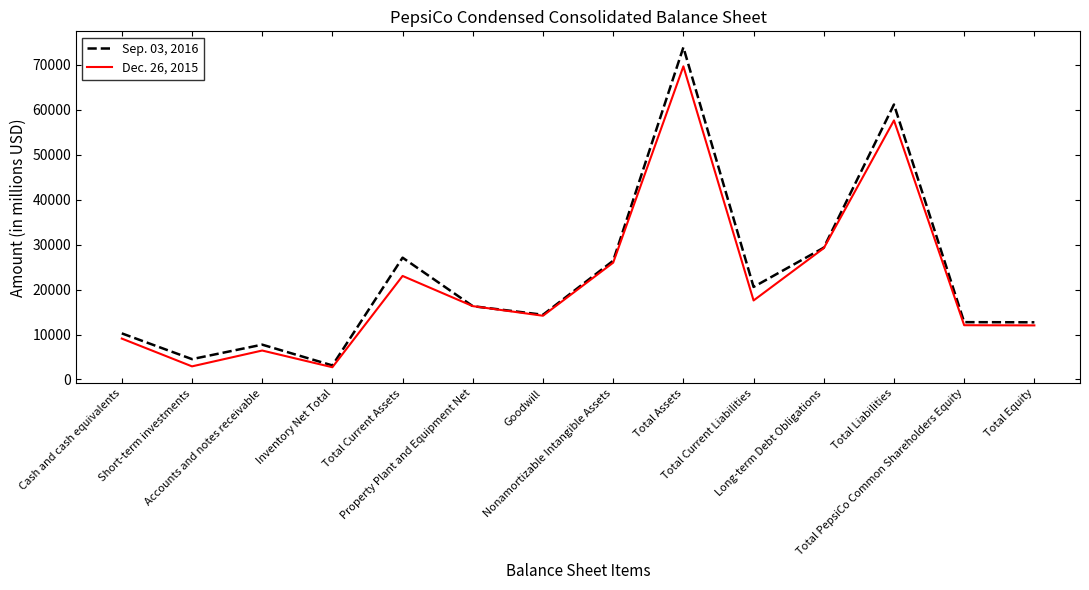

True or false: Dec. 26, 2015 has a value of 9096 at Cash and cash equivalents.

True